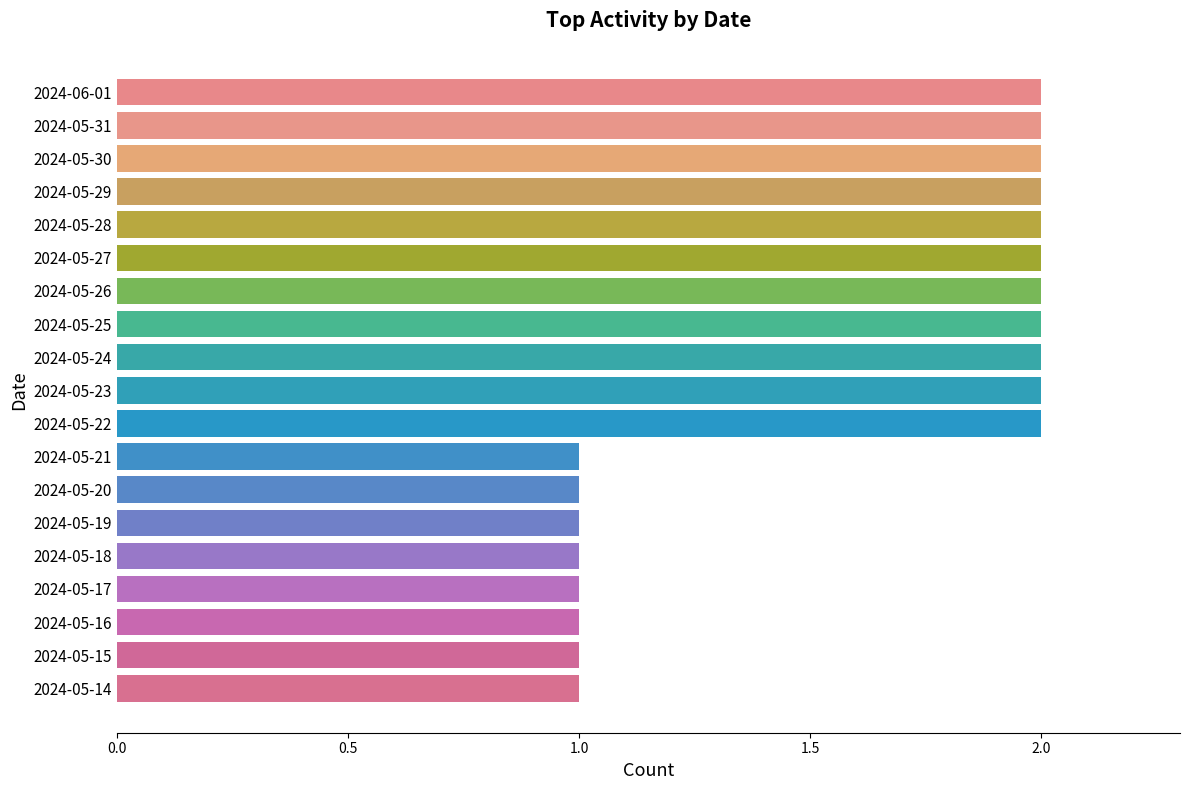

What is the difference between the second highest and minimum values?

1